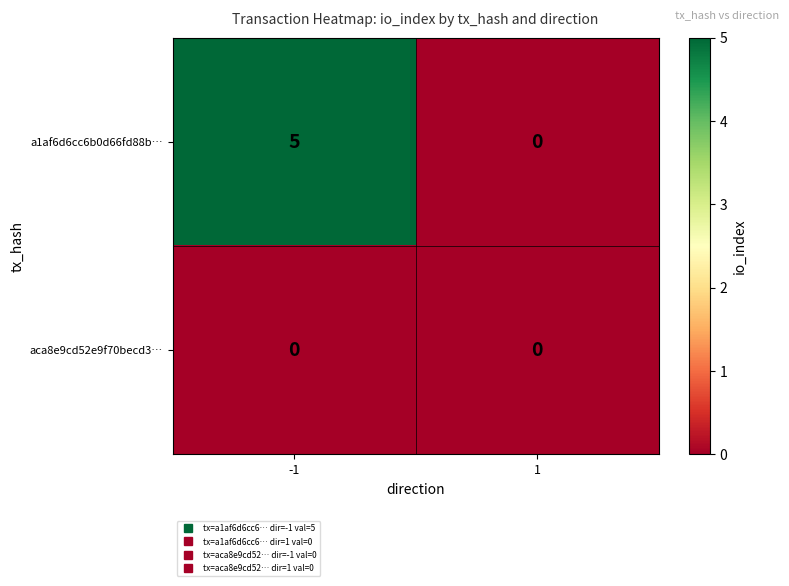

List the series in order of their overall mean, lowest first.

aca8e9cd52e9f70becd3…, a1af6d6cc6b0d66fd88b…